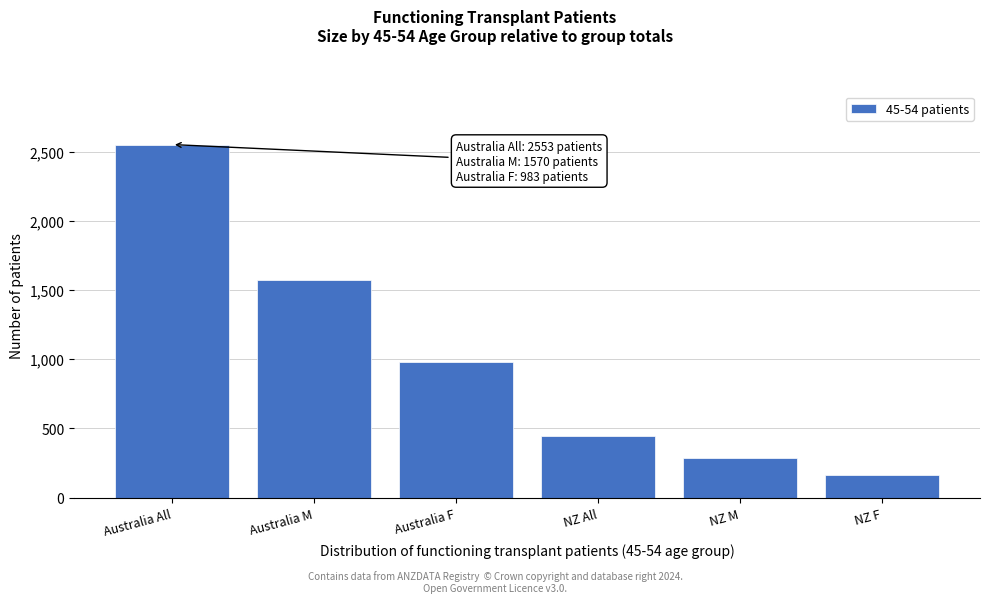

Reading left to right, what are all the values shown in this chart?

Australia All=2553	Australia M=1570	Australia F=983	NZ All=448	NZ M=284	NZ F=164